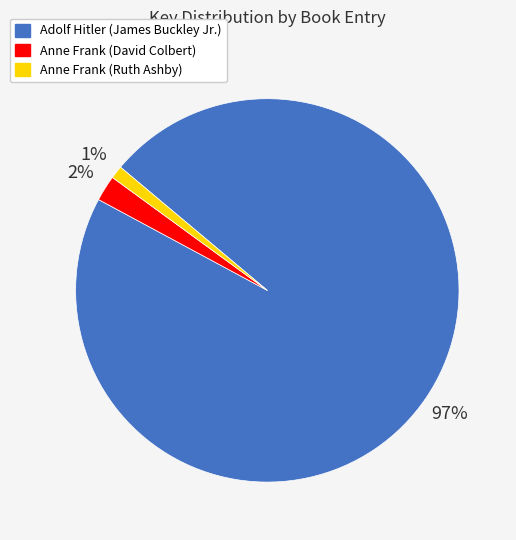

How many slices are in this pie chart?

3